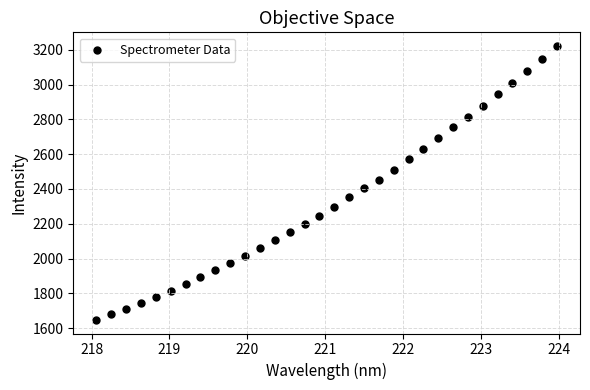

What is the range of Y values (max minus min)?

1574.4